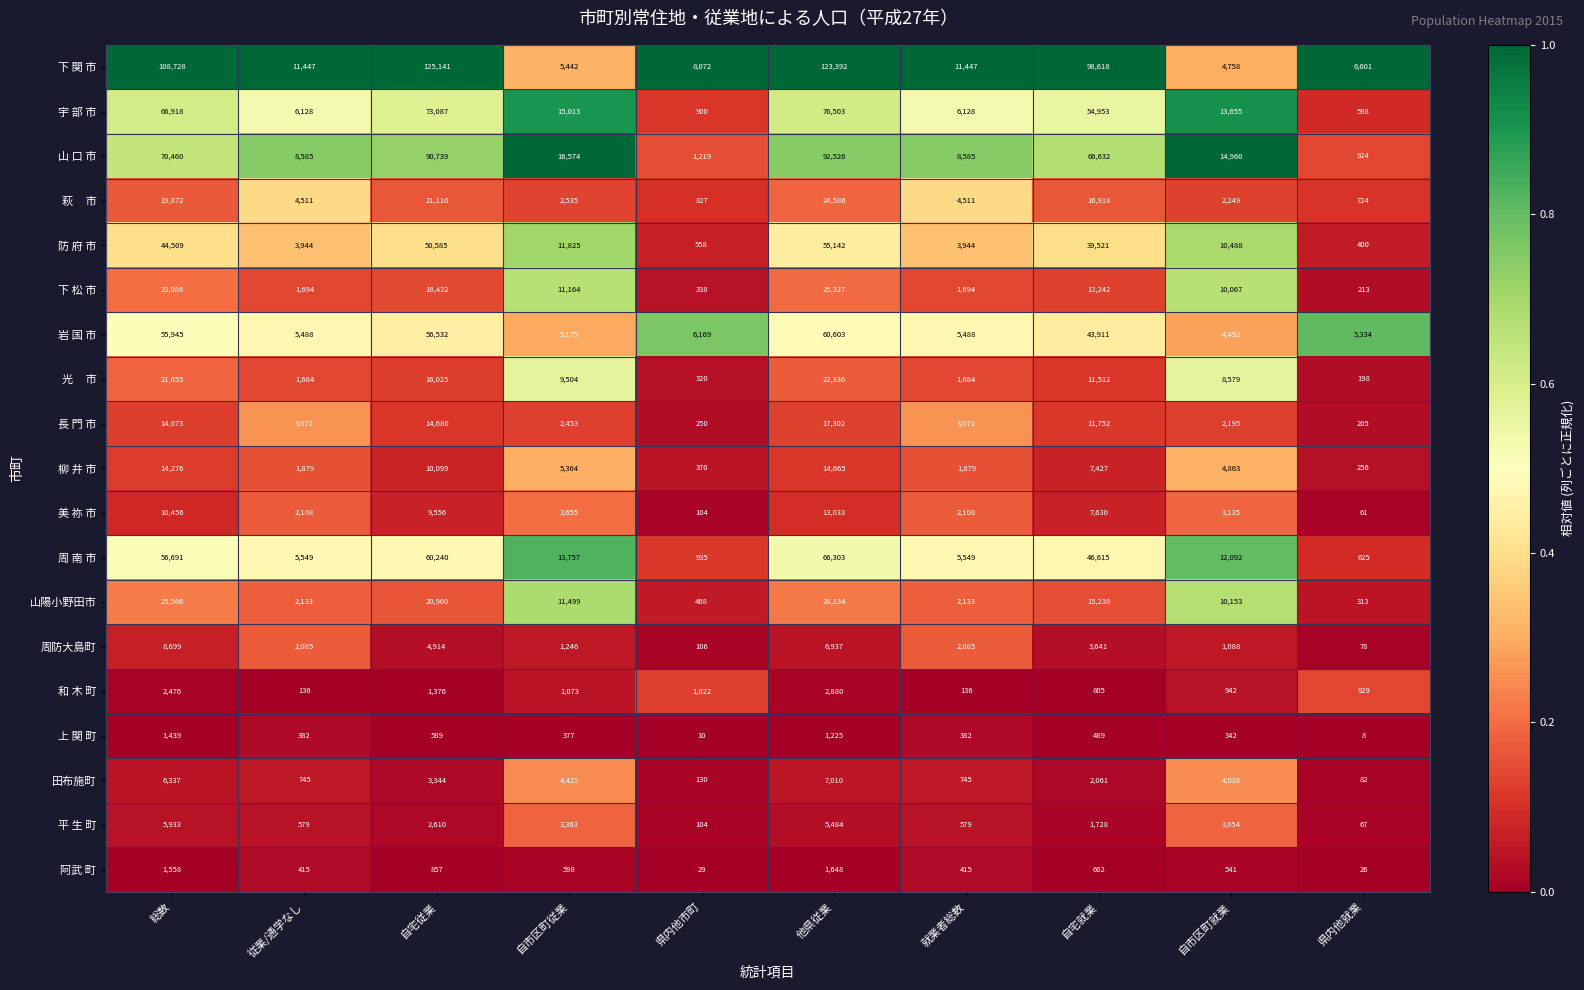

What is the sum of all 下 松 市 values?

105257